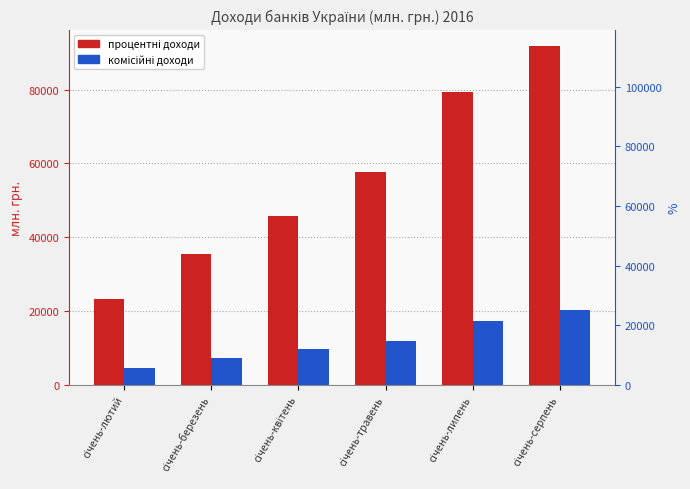

How many data points in комісійні доходи are less than 11890?

3